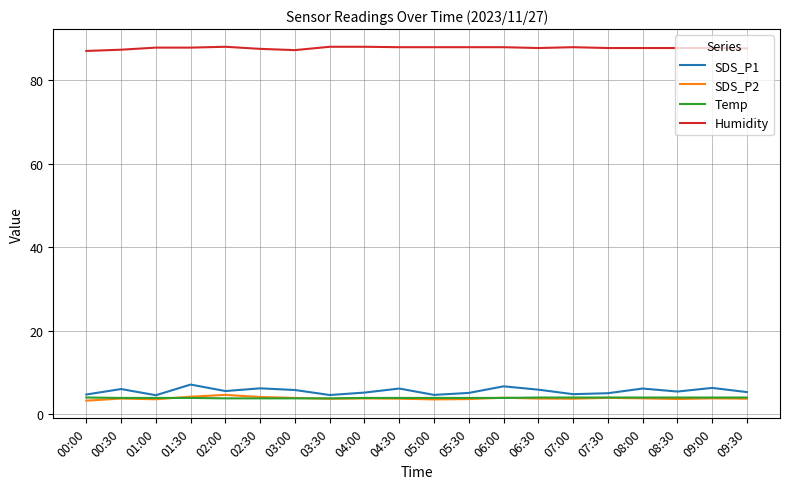

What is the difference between the SDS_P1 values at 00:30 and 08:00?

0.1